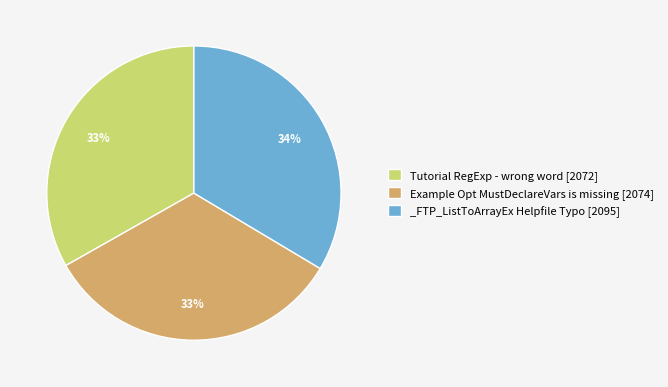

True or false: _FTP_ListToArrayEx Helpfile Typo accounts for 34% of the total.

True